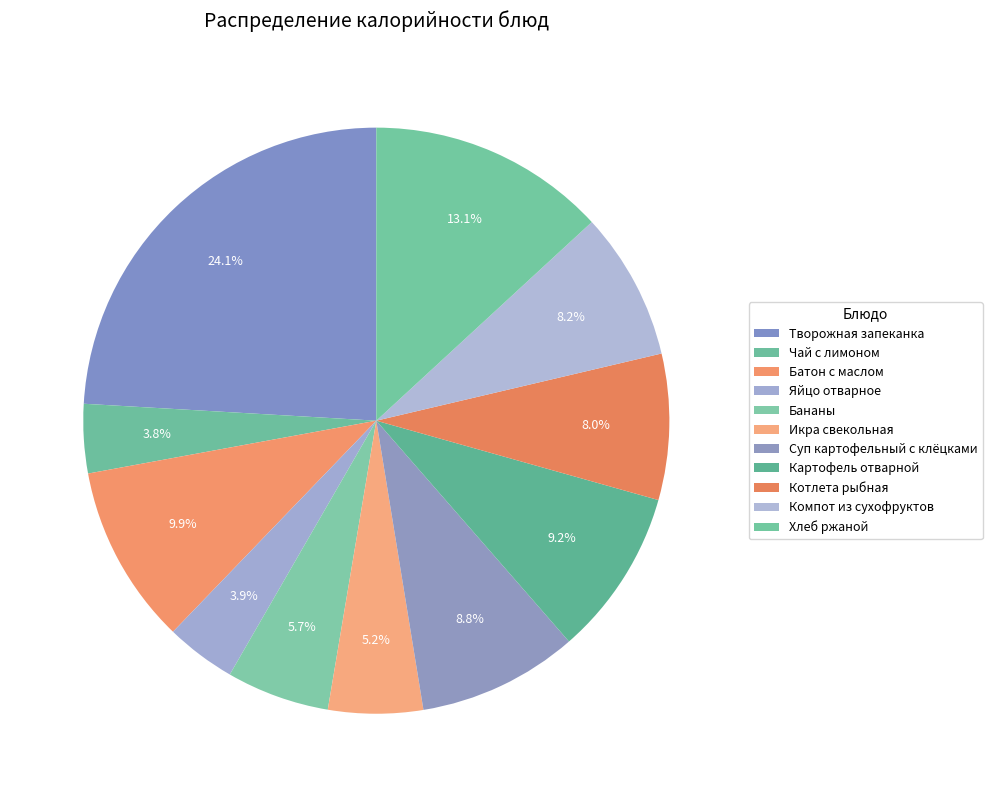

What percentage do Батон с маслом and Компот из сухофруктов together represent?

18.1%